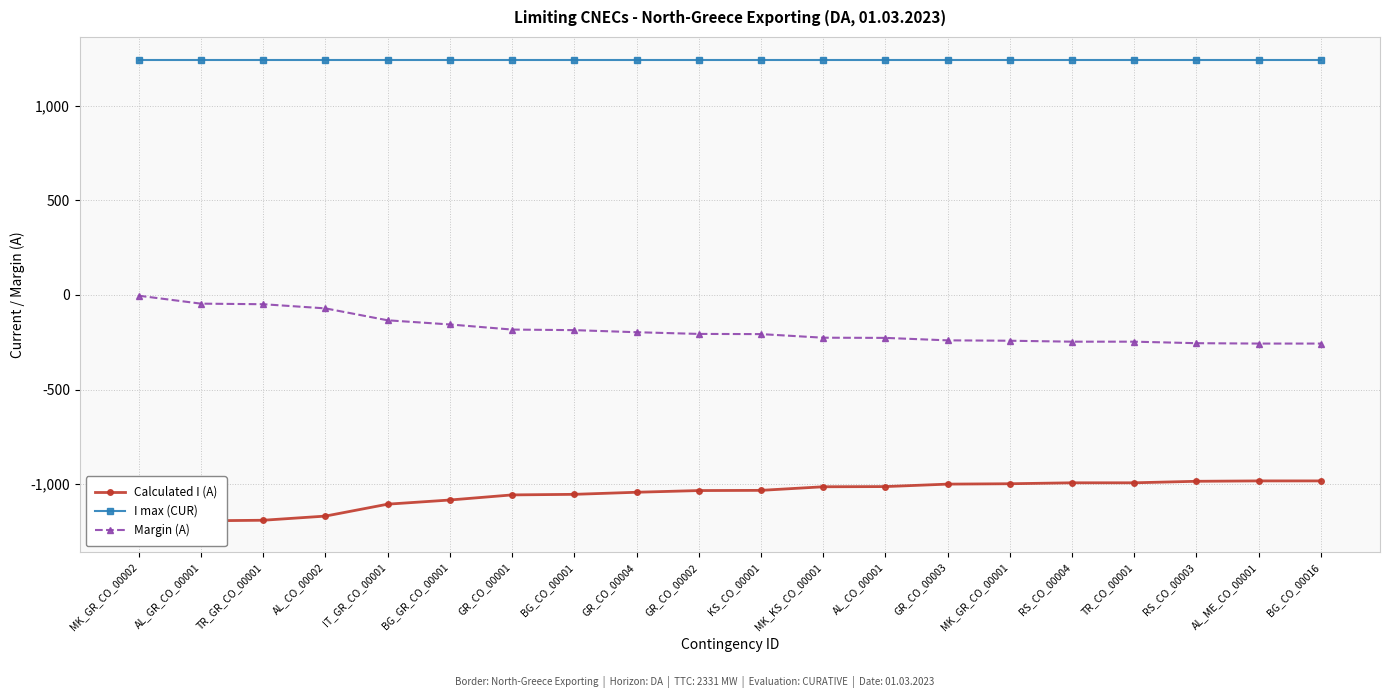

True or false: Margin (A) and I max (CUR) intersect in this chart.

False